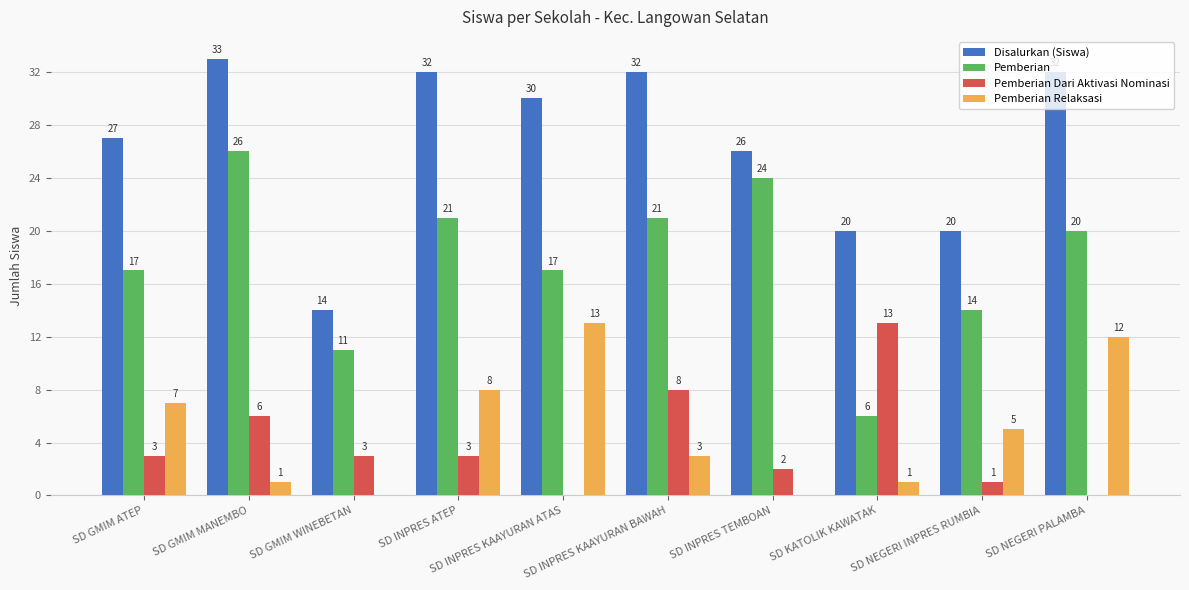

What is the sum of all Disalurkan (Siswa) values?

266